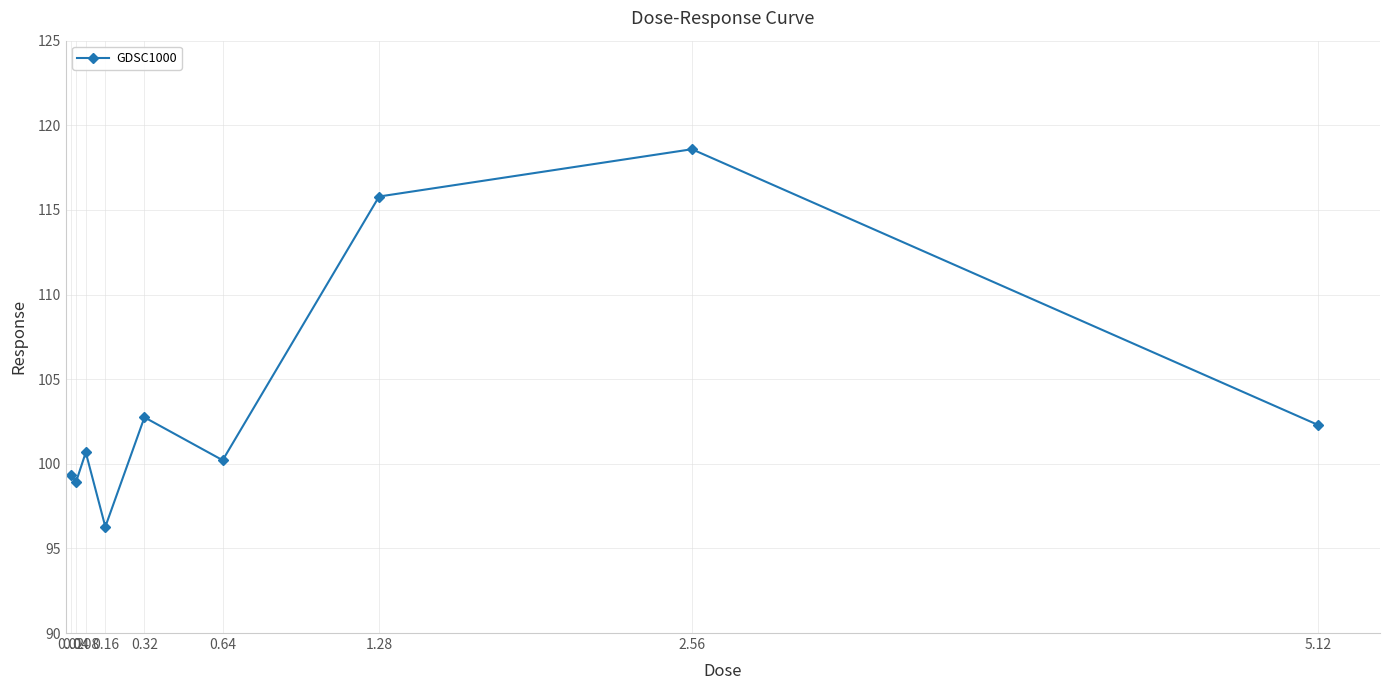

True or false: the data shows 100.2 at 0.64.

True